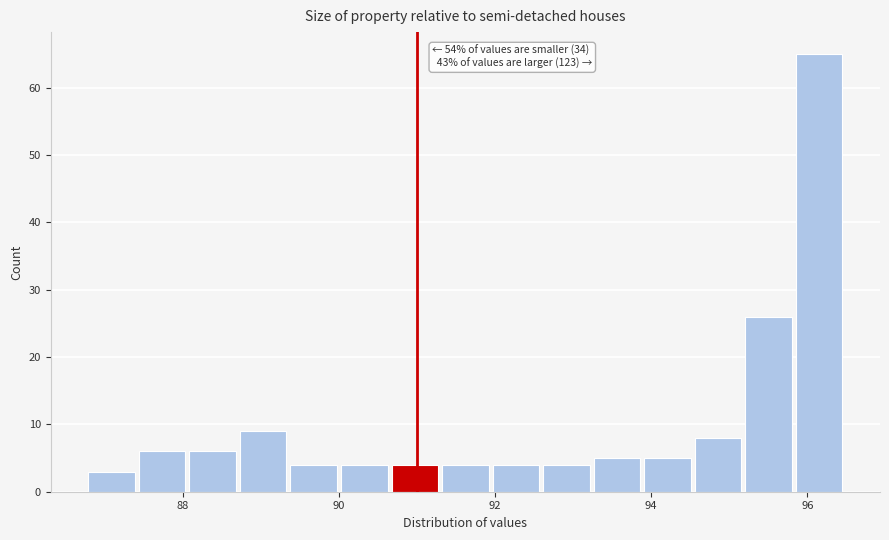

Around what value on the x-axis is the tallest bar? Give the approximate position of its centre, as read against the axis.

96.2